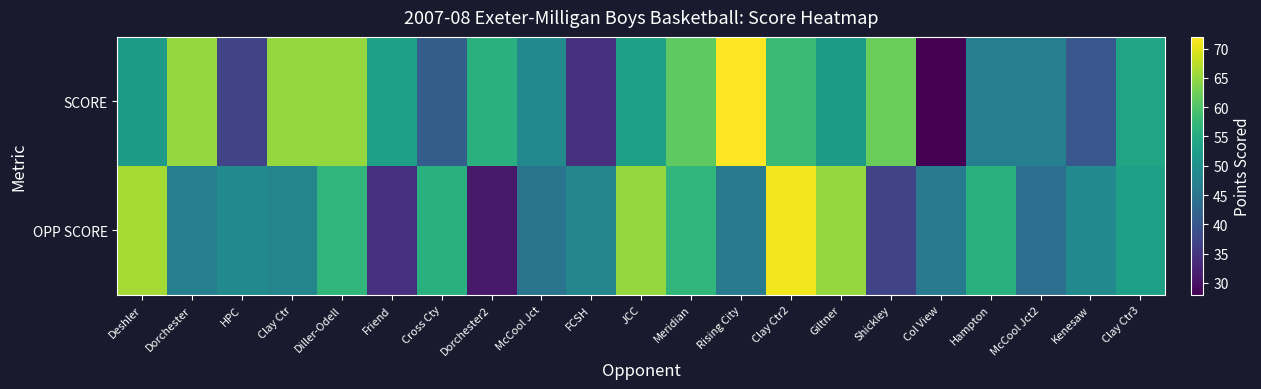

At which category is the sum across all series the highest?

Clay Ctr2